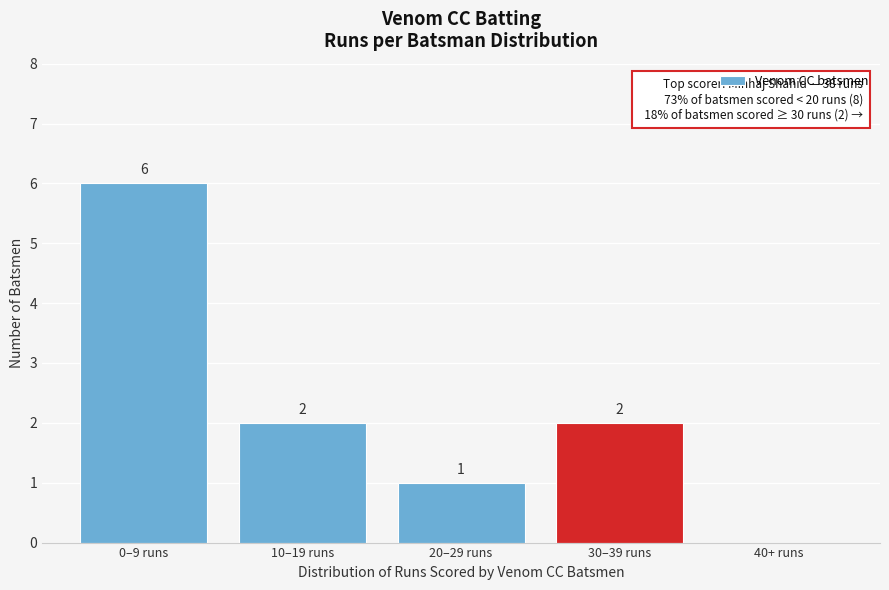

Reading left to right, list all the values displayed in this chart.

0–9 runs=6	10–19 runs=2	20–29 runs=1	30–39 runs=2	40+ runs=0